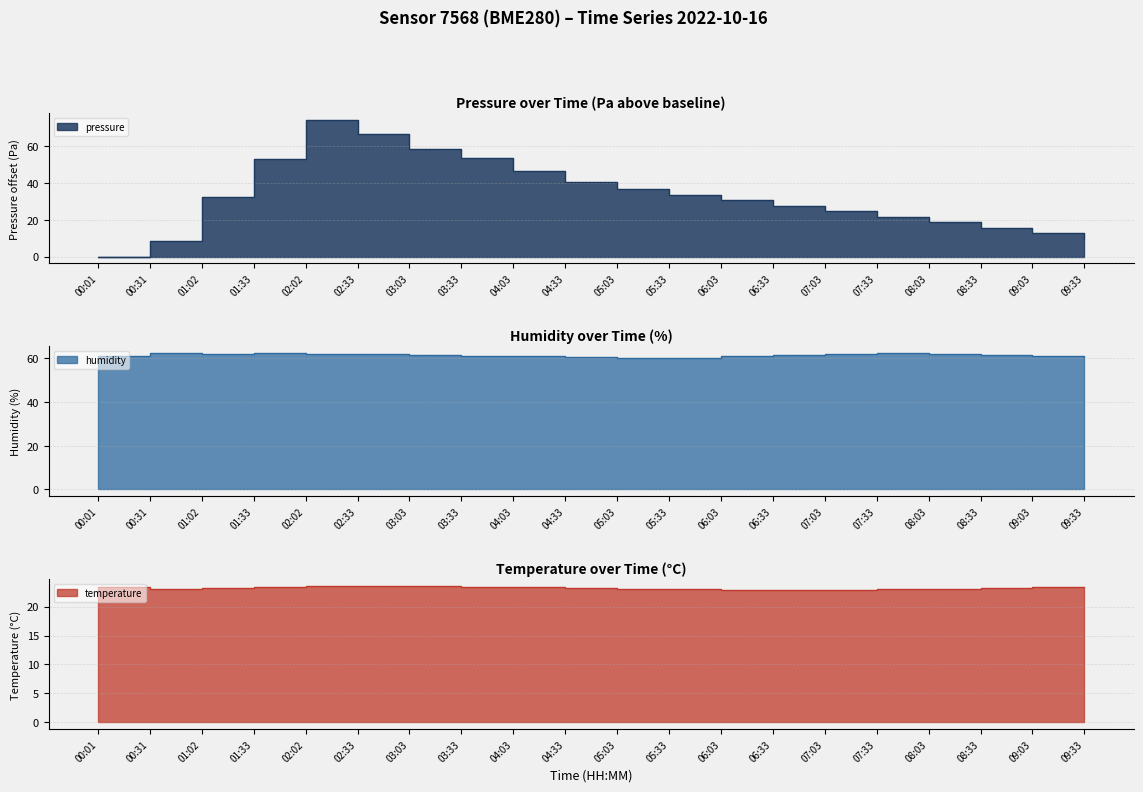

True or false: temperature and humidity intersect in this chart.

False